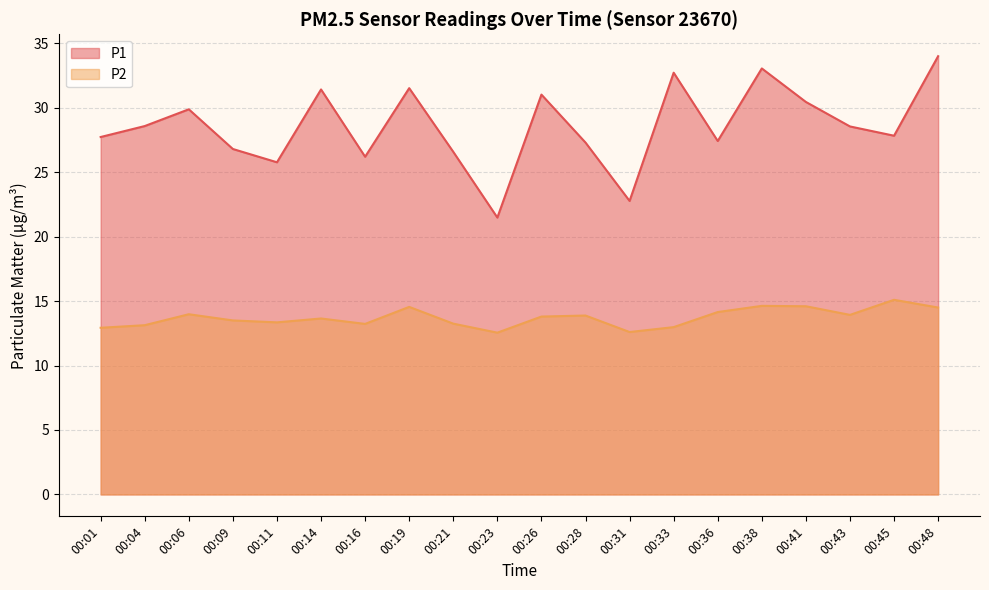

Reading right to left, transcribe all the data shown in this chart.

P1: 34.0	27.8	28.6	30.4	33.0	27.4	32.7	22.8	27.3	31.0	21.5	26.6	31.5	26.2	31.4	25.8	26.8	29.9	28.6	27.7
P2: 14.5	15.1	13.9	14.6	14.6	14.2	13.0	12.6	13.9	13.8	12.6	13.2	14.6	13.2	13.7	13.3	13.5	14.0	13.1	12.9